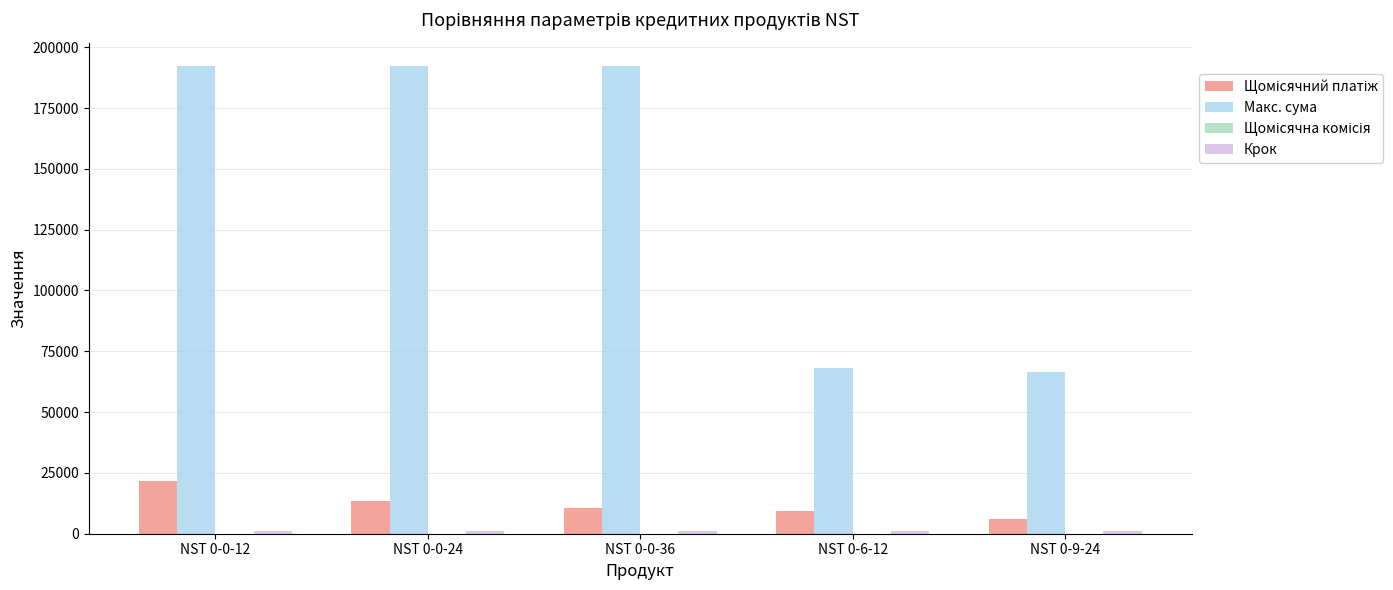

True or false: Макс. сума has a value of 68181.8 at NST 0-6-12.

True